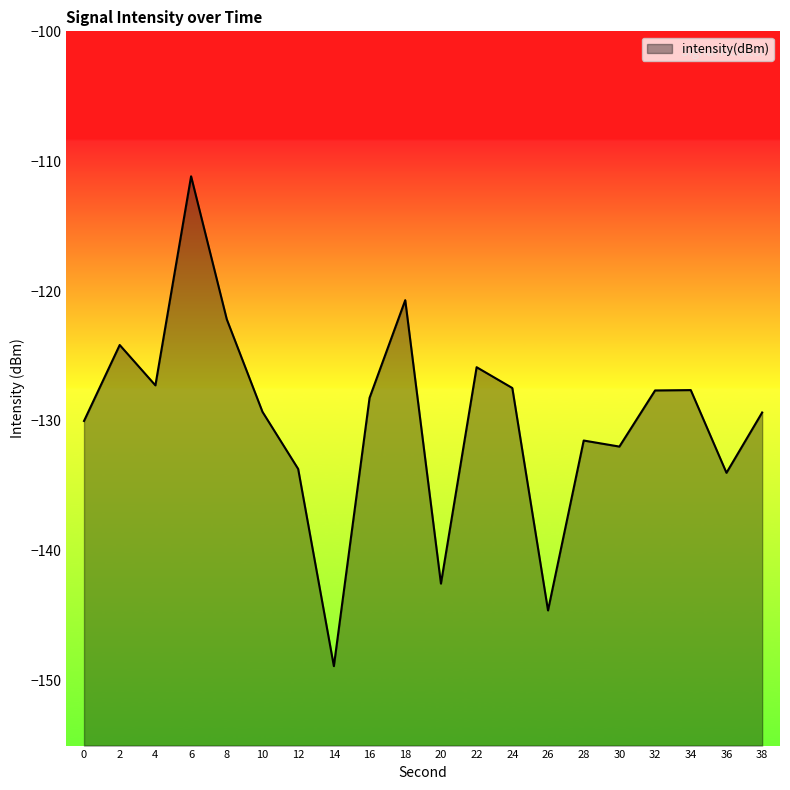

How many lines are shown in the chart?

1